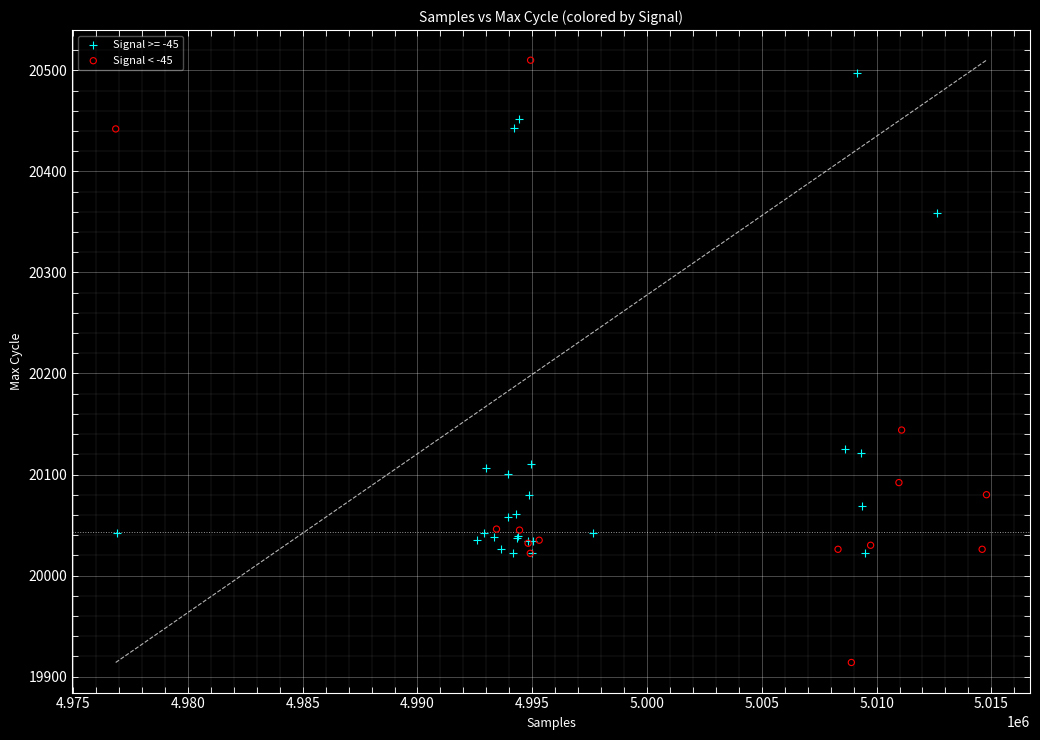

Which series has the widest spread of Y values?

Signal < -45